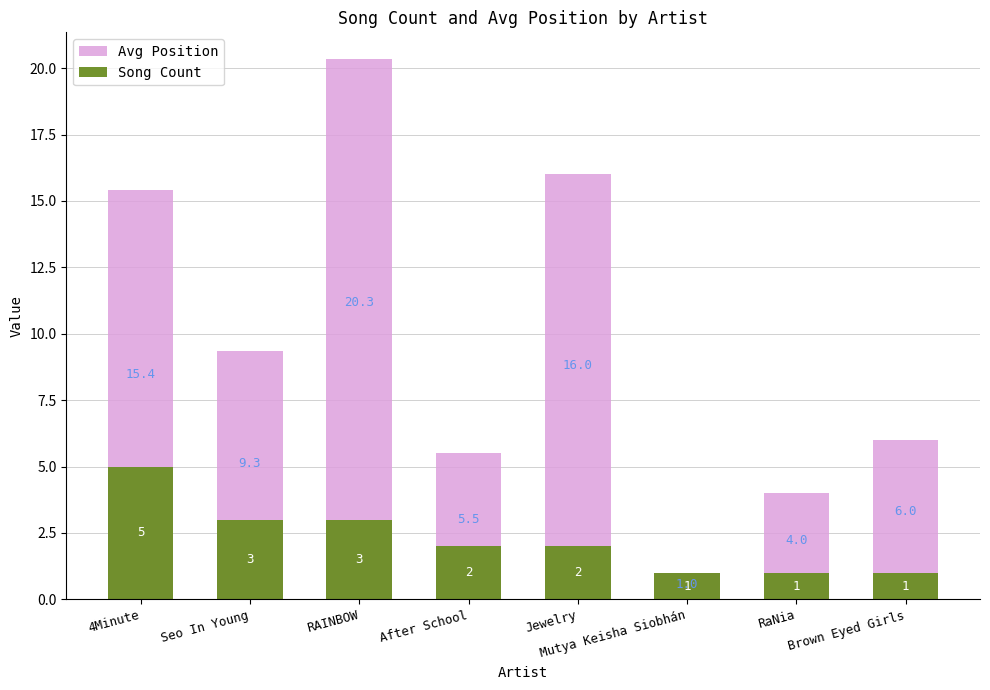

Rank the series at RAINBOW from lowest to highest value.

Song Count, Avg Position